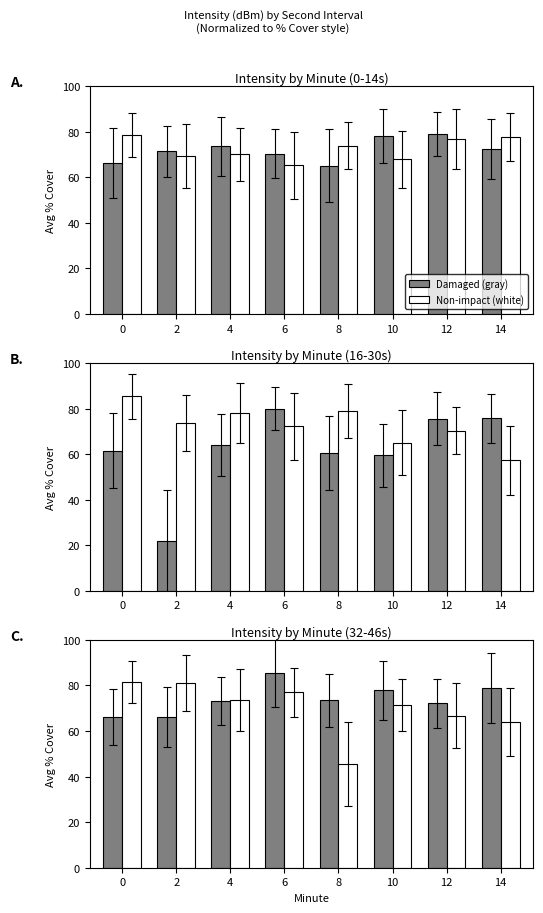

At how many categories does at least one series exceed 82?

1